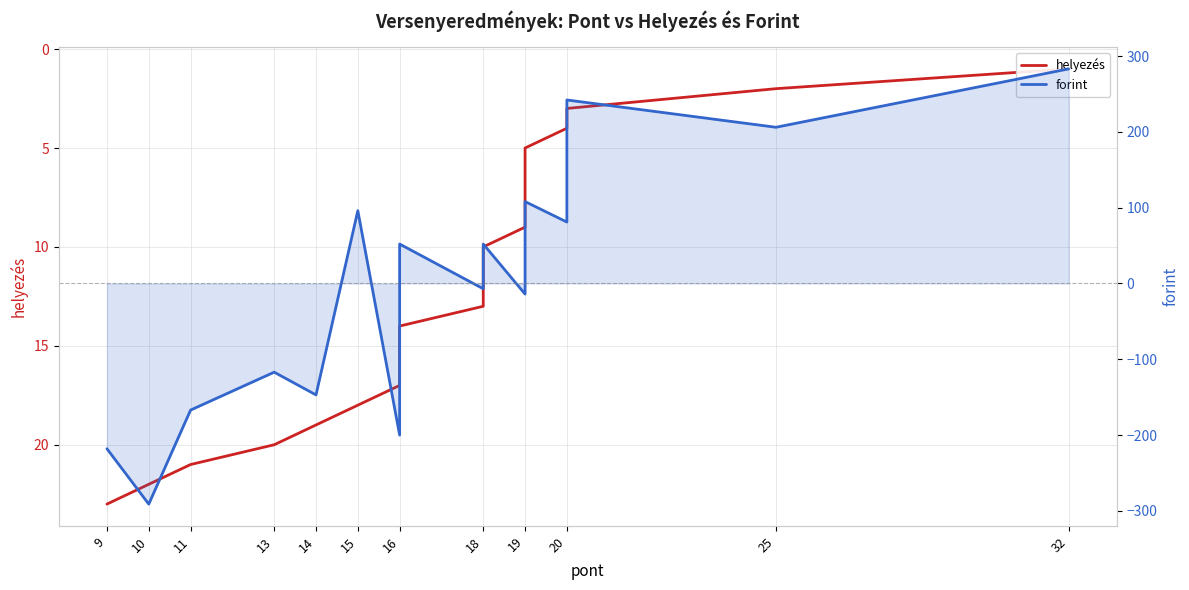

What are all the series names shown in the legend?

helyezés, forint